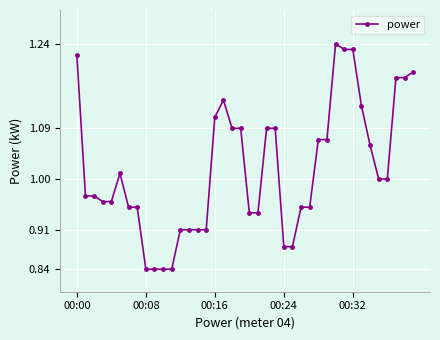

True or false: there are more than 0 points higher than both neighbors.

True